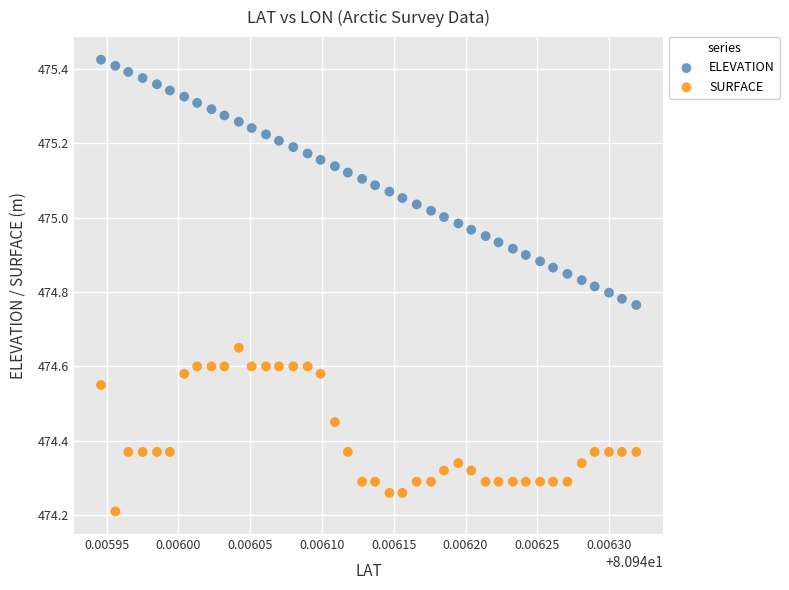

Across all data points, what is the range of Y values (max minus min)?

1.2